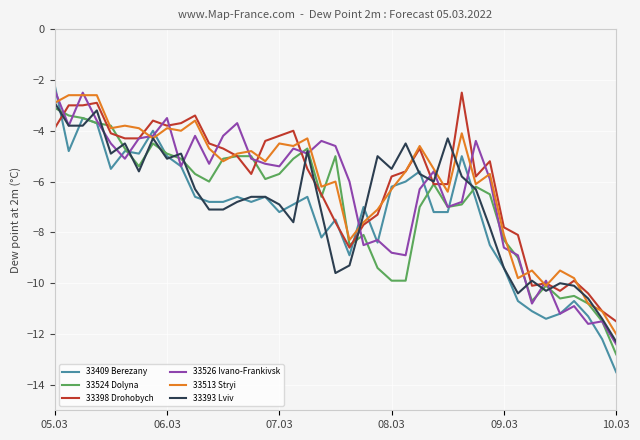

Which series has the widest spread of values?

33409 Berezany